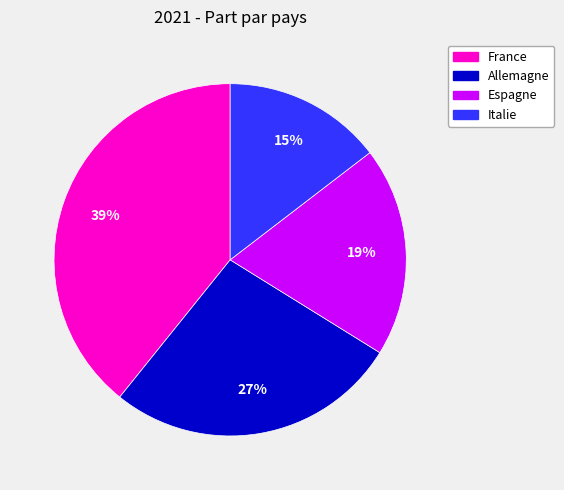

Which category has the smallest portion of the pie?

Italie